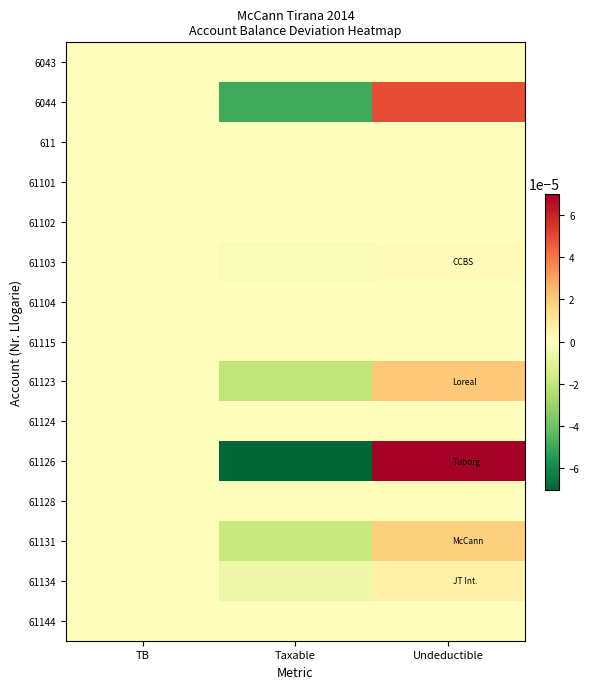

List the series in order of their peak value, highest first.

61126, 6044, 61123, 61131, 61134, 61103, 61115, 6043, 611, 61101, 61102, 61104, 61124, 61128, 61144